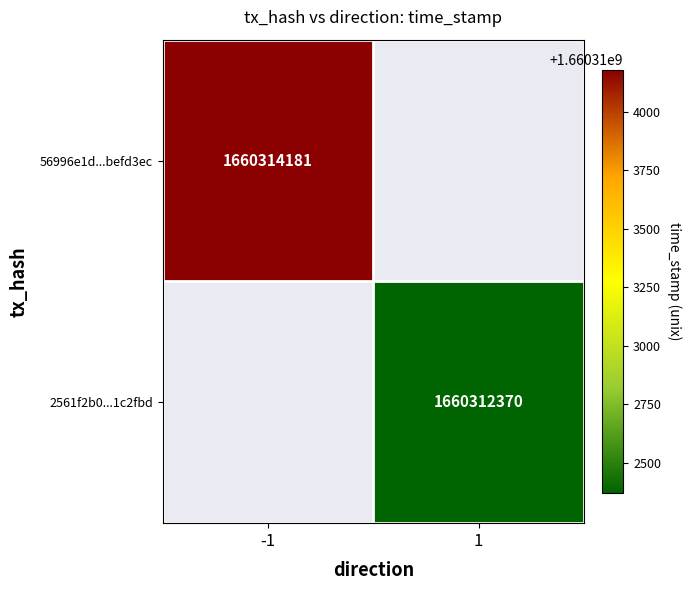

True or false: 56996e1d...befd3ec has a value of 2979246877 at -1.

False